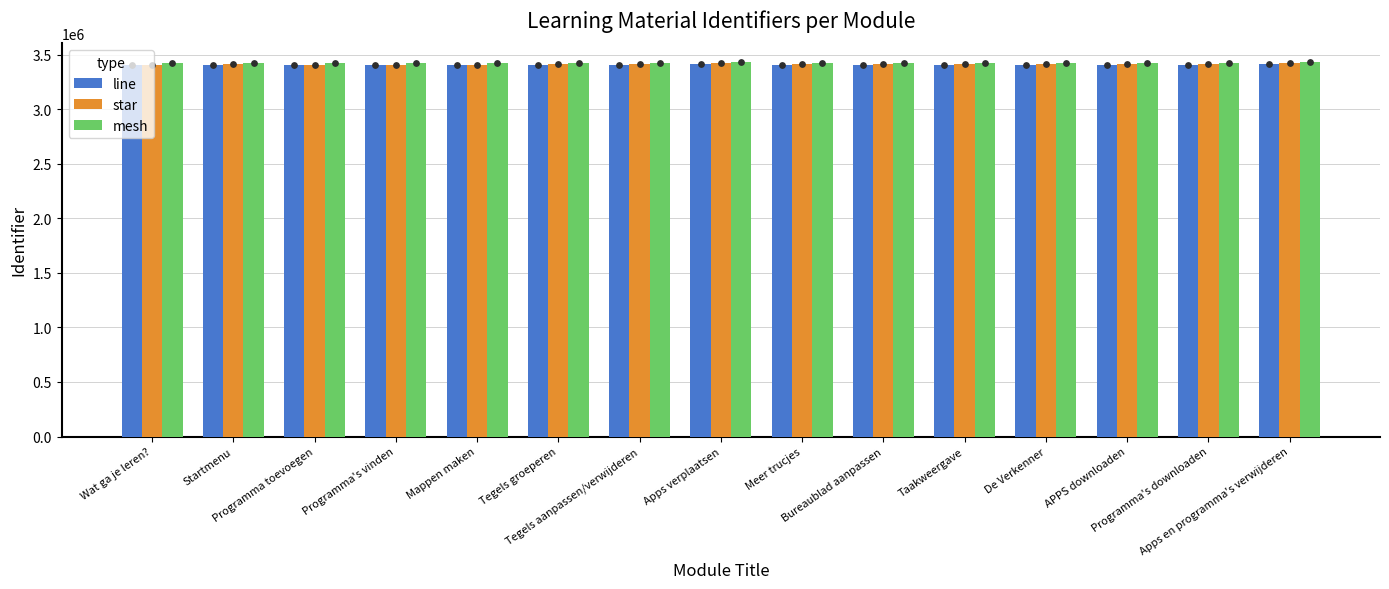

What is the total value across all series at Apps verplaatsen?

10266165.6